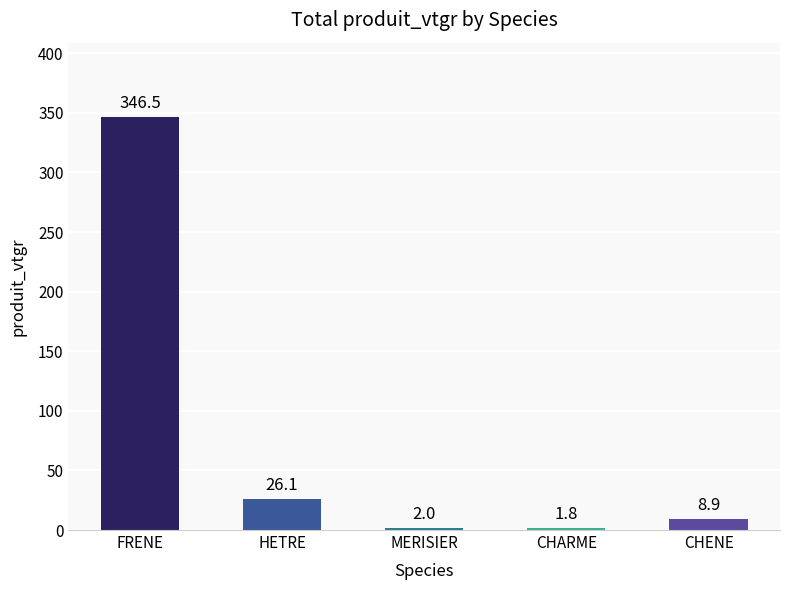

How many values are below 8?

2